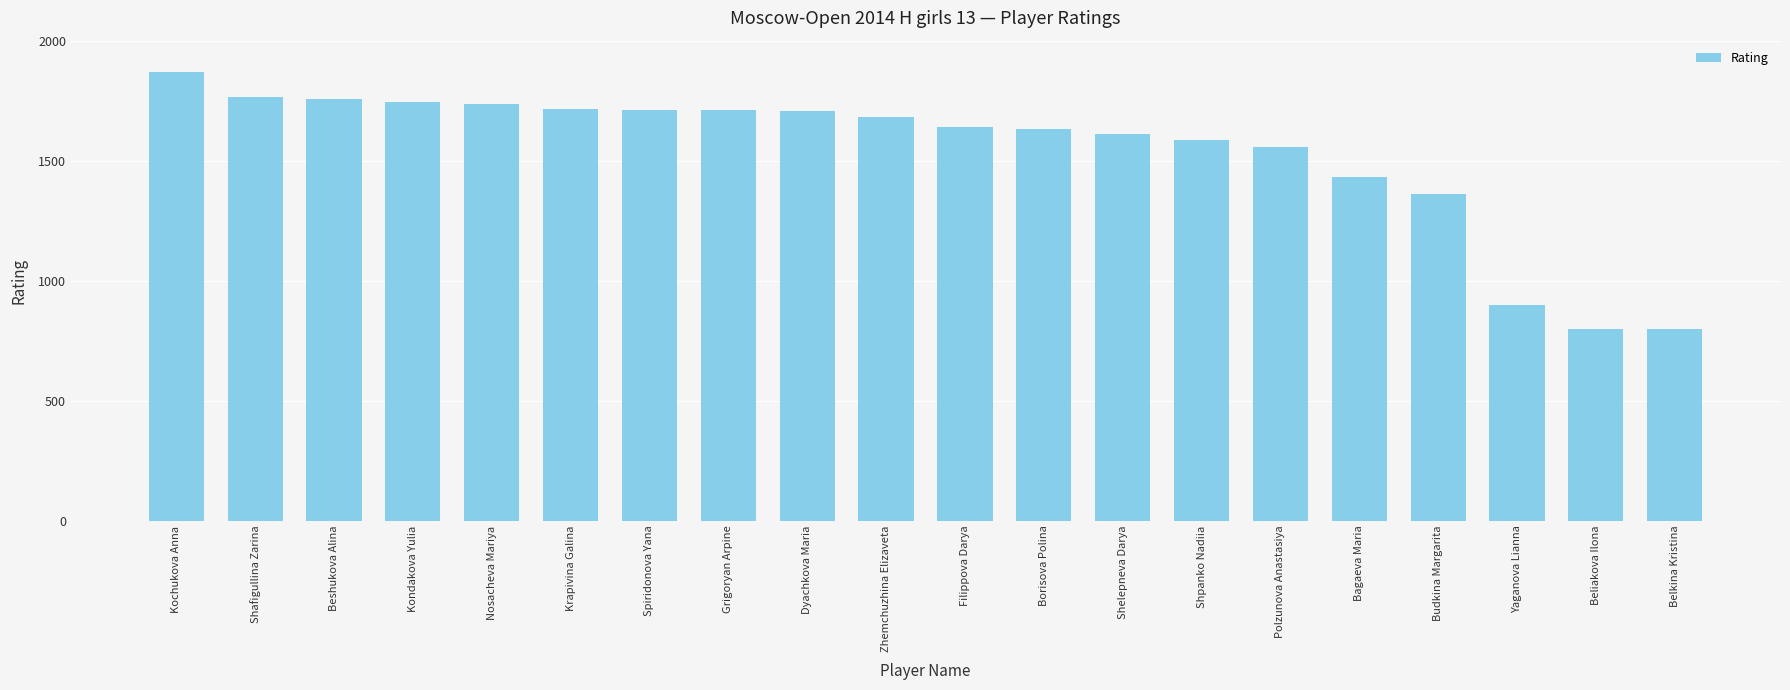

What is the label of the 20th bar from the right?

Kochukova Anna